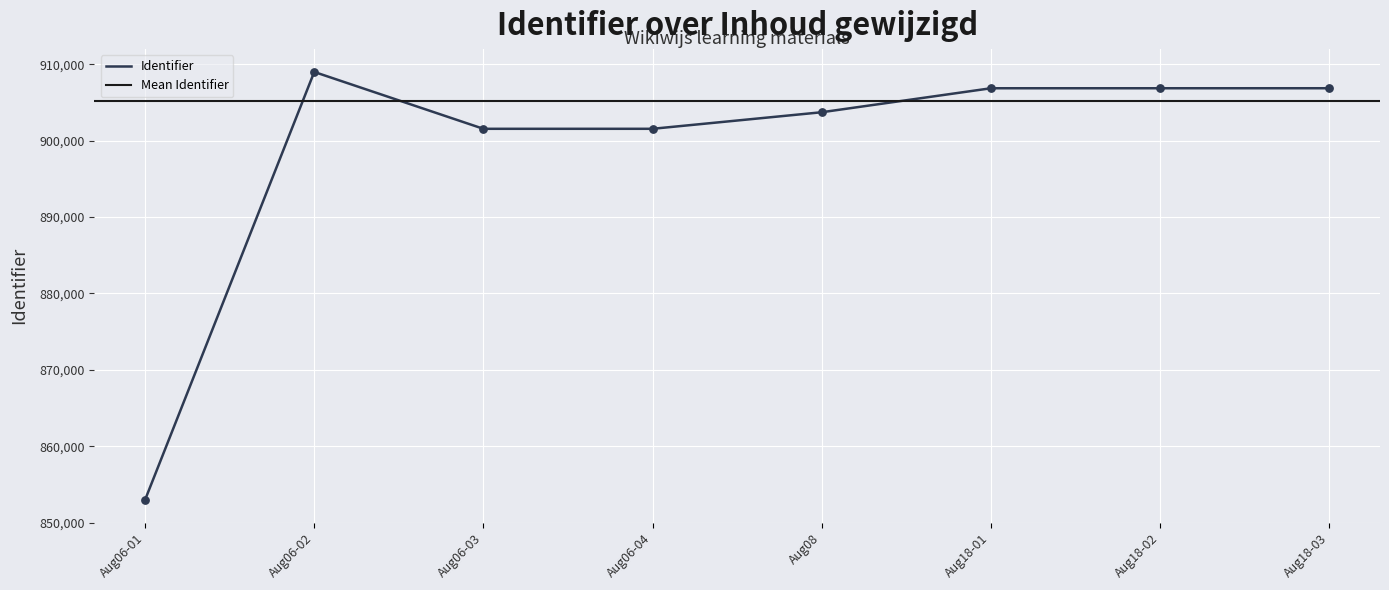

What is the minimum value for Identifier?

852976